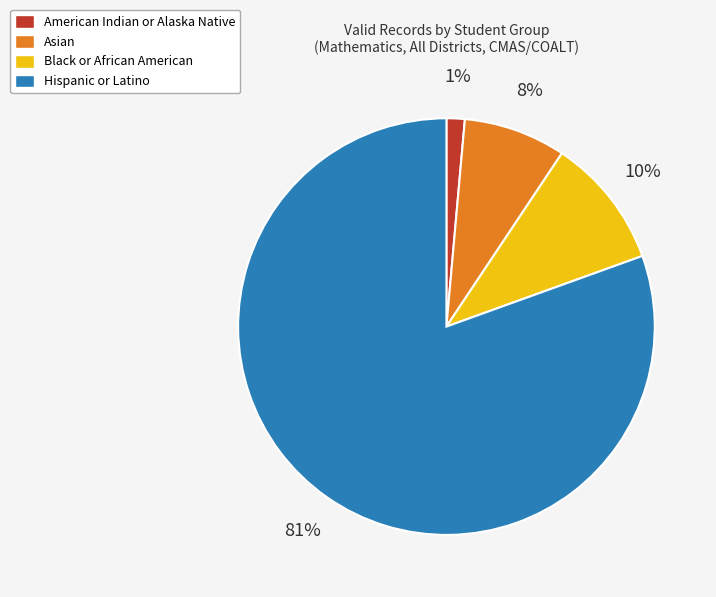

Is there any slice that represents more than half of the pie?

Yes